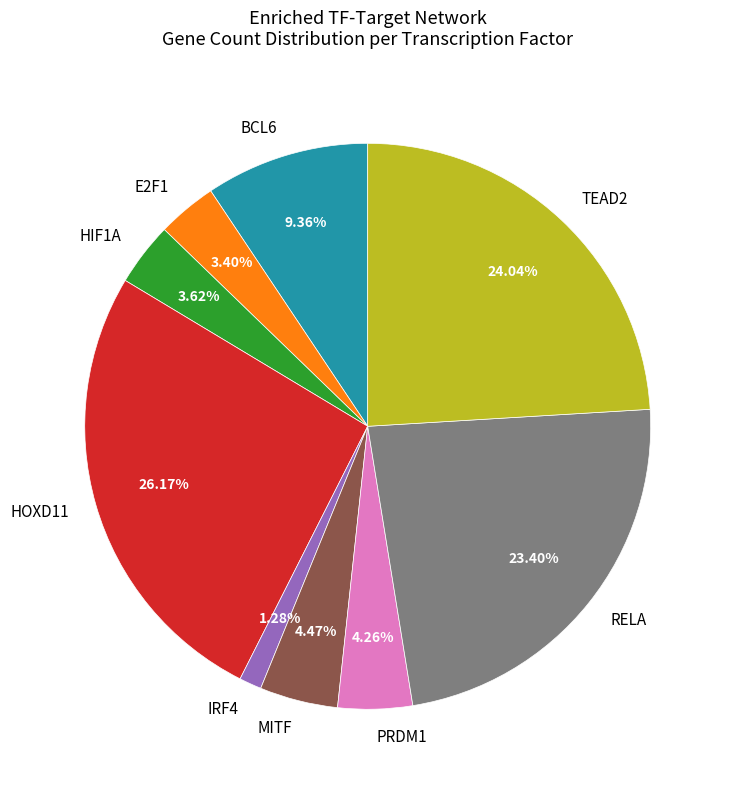

Count the number of slices in the pie.

9